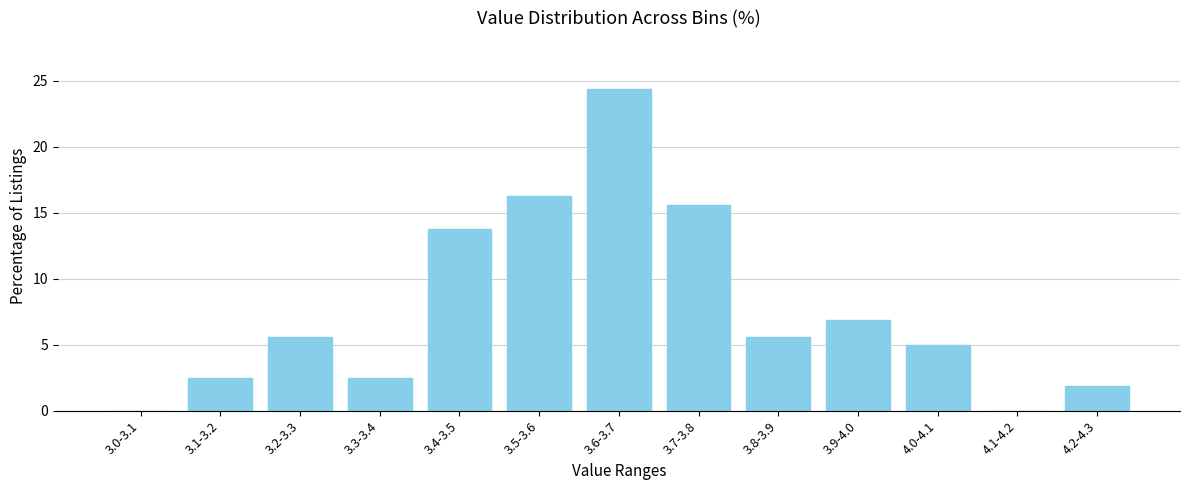

The value at 4.1-4.2 is 0.0. True or false?

True